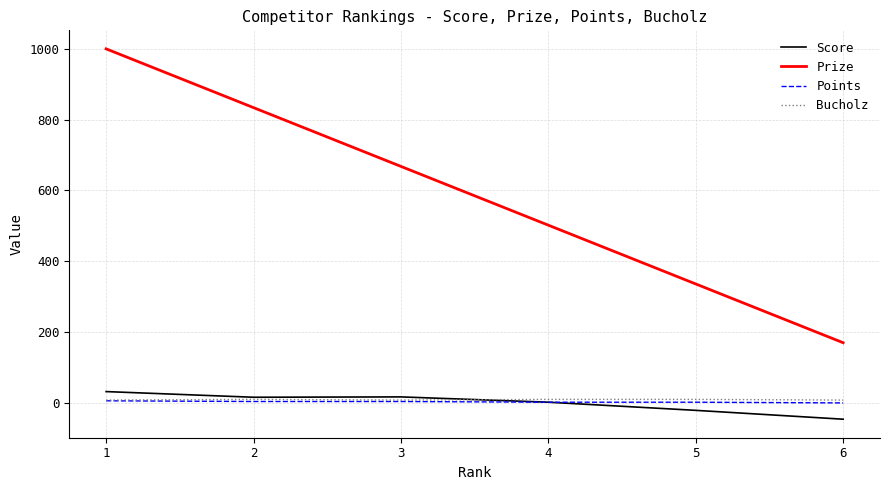

True or false: Points and Prize intersect in this chart.

False